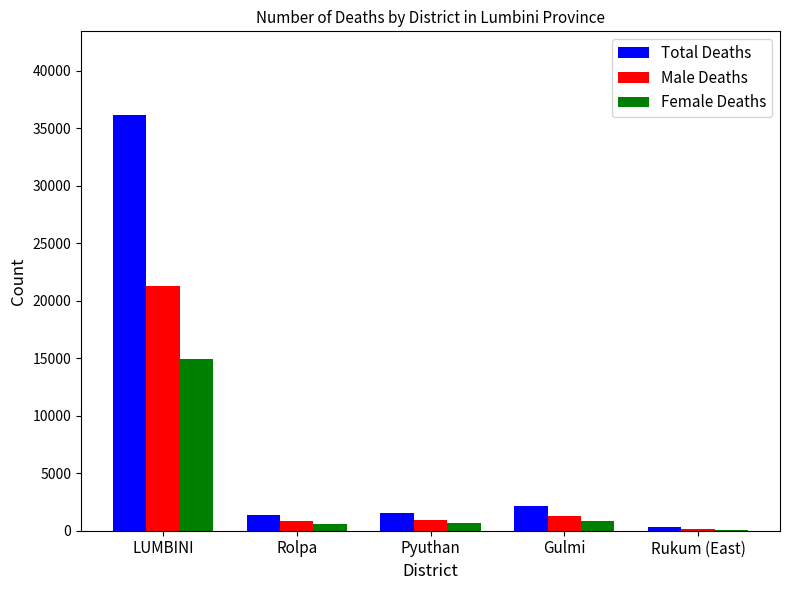

Between LUMBINI and Rolpa, which series saw the biggest shift?

Total Deaths